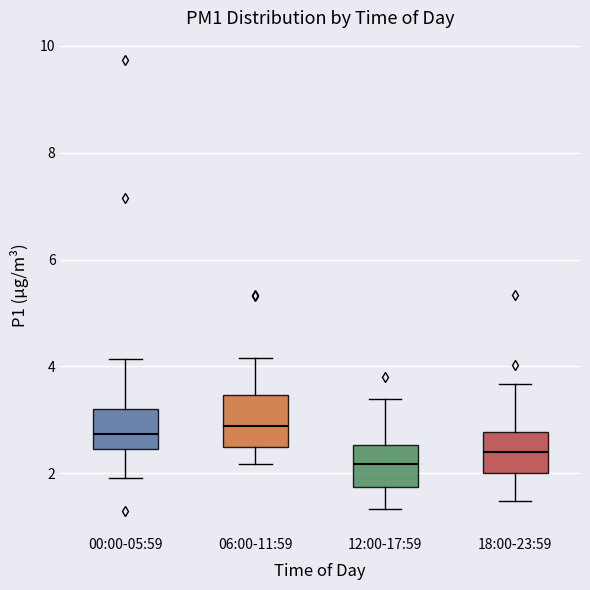

Reading left to right, read every box against the y-axis: the position of its median line, the range the box covers, and the ends of its whiskers. The values are not printed on the chart, so give them approximately, as read against the axis.

00:00-05:59: median 2.8, box 2.4 to 3.2, whiskers 2.0 to 4.2
06:00-11:59: median 2.8, box 2.4 to 3.4, whiskers 2.2 to 4.2
12:00-17:59: median 2.2, box 1.8 to 2.6, whiskers 1.4 to 3.4
18:00-23:59: median 2.4, box 2.0 to 2.8, whiskers 1.4 to 3.6